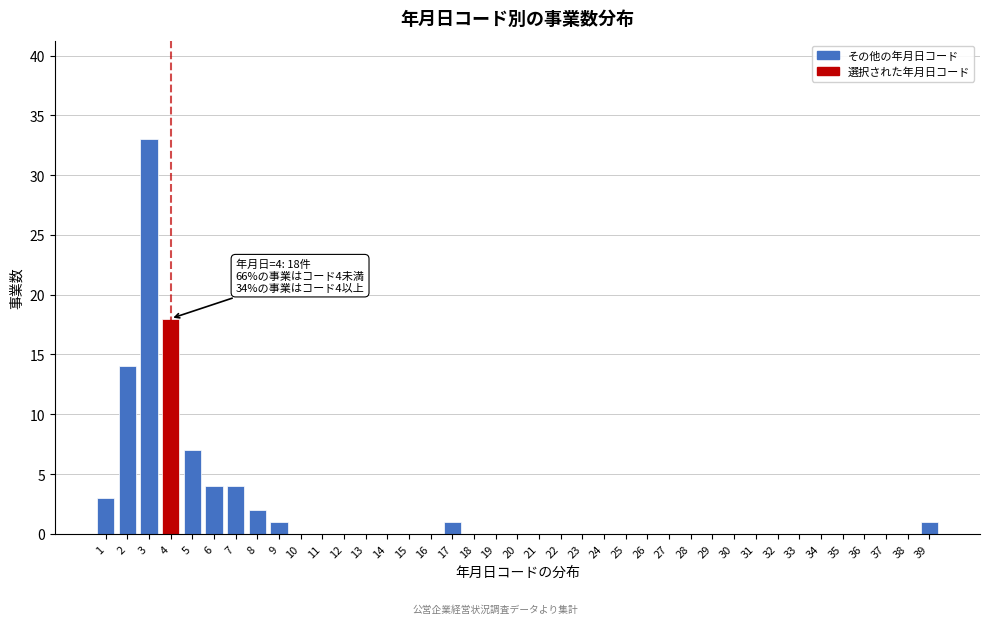

What is the maximum value shown in the chart?

33